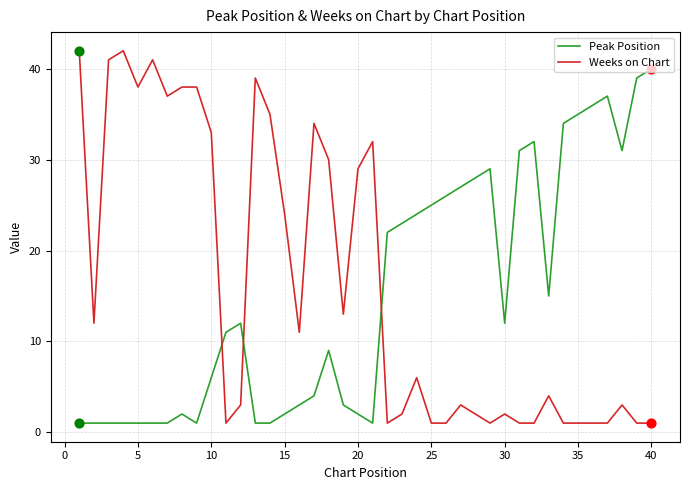

Which series ends up on top after the final intersection of Weeks on Chart and Peak Position?

Peak Position